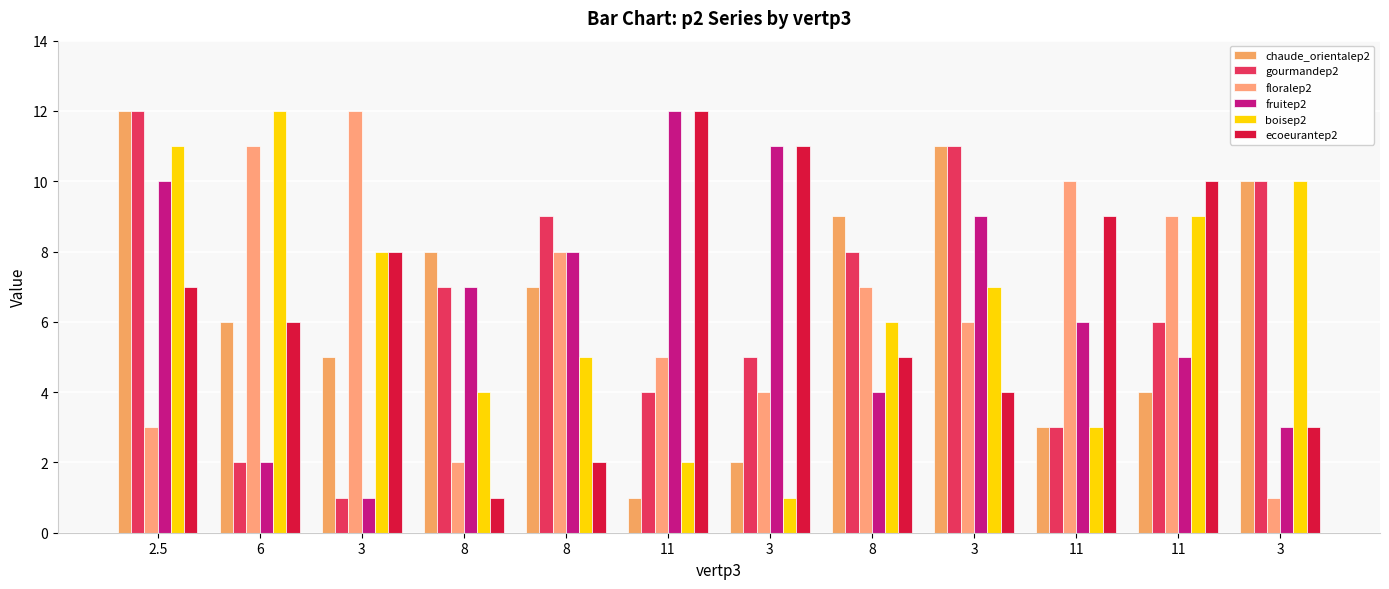

Which has a higher value, 3 or 8?

8